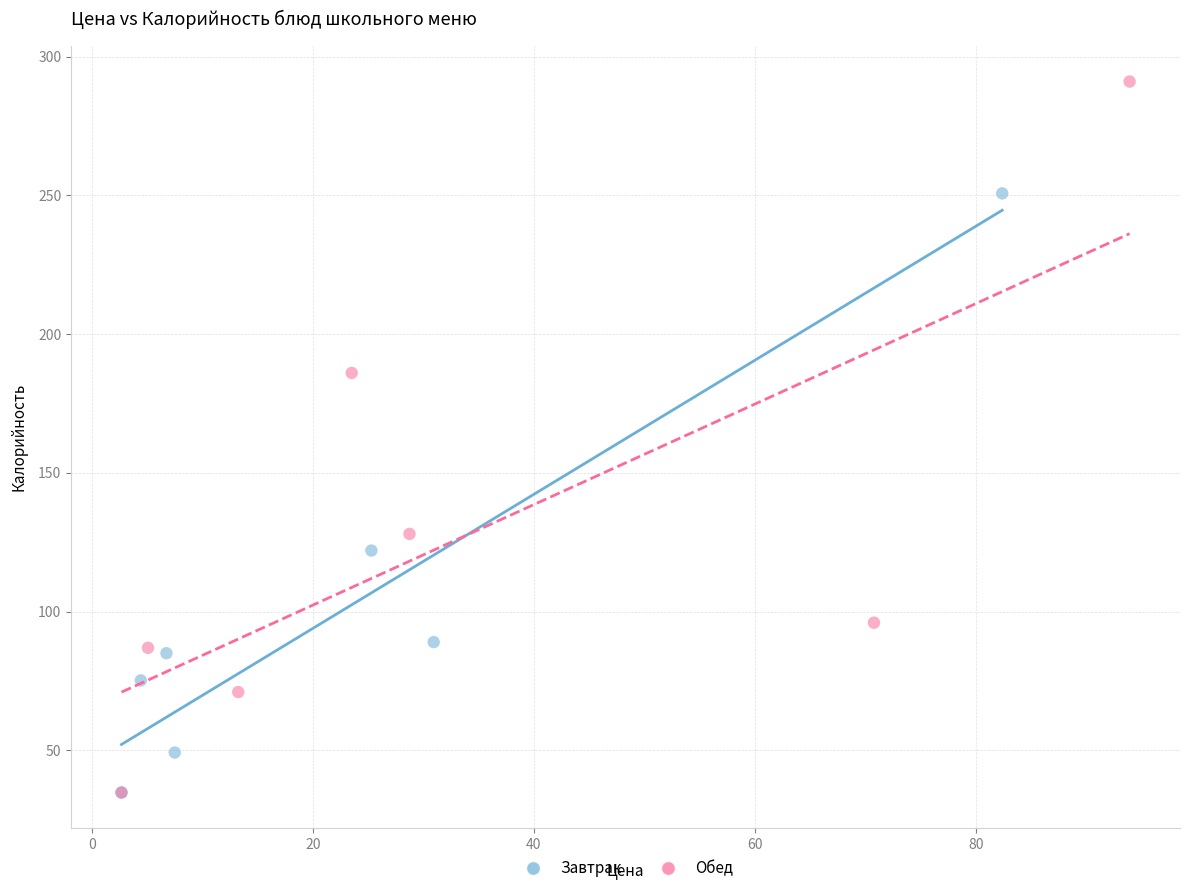

Which series has the largest Y range (max minus min)?

Обед